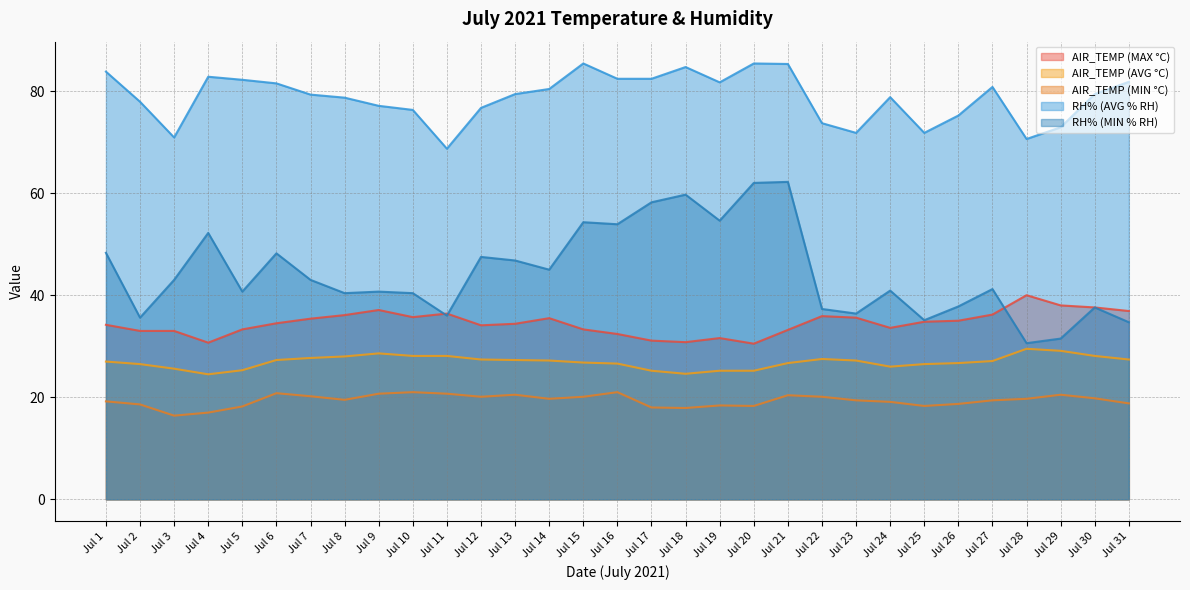

Reading left to right, list all the values displayed in this chart.

AIR_TEMP (MAX °C): Jul 1=34.2	Jul 2=33.0	Jul 3=33.0	Jul 4=30.7	Jul 5=33.3	Jul 6=34.5	Jul 7=35.4	Jul 8=36.1	Jul 9=37.1	Jul 10=35.7	Jul 11=36.4	Jul 12=34.1	Jul 13=34.4	Jul 14=35.5	Jul 15=33.3	Jul 16=32.4	Jul 17=31.1	Jul 18=30.8	Jul 19=31.6	Jul 20=30.5	Jul 21=33.2	Jul 22=35.9	Jul 23=35.6	Jul 24=33.6	Jul 25=34.8	Jul 26=35.0	Jul 27=36.2	Jul 28=40.0	Jul 29=38.0	Jul 30=37.6	Jul 31=36.9
AIR_TEMP (AVG °C): Jul 1=27.0	Jul 2=26.5	Jul 3=25.6	Jul 4=24.5	Jul 5=25.3	Jul 6=27.3	Jul 7=27.7	Jul 8=28.0	Jul 9=28.6	Jul 10=28.1	Jul 11=28.1	Jul 12=27.4	Jul 13=27.3	Jul 14=27.2	Jul 15=26.8	Jul 16=26.6	Jul 17=25.2	Jul 18=24.6	Jul 19=25.2	Jul 20=25.2	Jul 21=26.7	Jul 22=27.5	Jul 23=27.2	Jul 24=26.0	Jul 25=26.5	Jul 26=26.7	Jul 27=27.1	Jul 28=29.5	Jul 29=29.1	Jul 30=28.1	Jul 31=27.4
AIR_TEMP (MIN °C): Jul 1=19.2	Jul 2=18.6	Jul 3=16.4	Jul 4=17.0	Jul 5=18.2	Jul 6=20.8	Jul 7=20.2	Jul 8=19.5	Jul 9=20.7	Jul 10=21.0	Jul 11=20.7	Jul 12=20.1	Jul 13=20.5	Jul 14=19.7	Jul 15=20.1	Jul 16=21.0	Jul 17=18.0	Jul 18=17.9	Jul 19=18.4	Jul 20=18.3	Jul 21=20.4	Jul 22=20.1	Jul 23=19.4	Jul 24=19.1	Jul 25=18.3	Jul 26=18.7	Jul 27=19.4	Jul 28=19.7	Jul 29=20.5	Jul 30=19.8	Jul 31=18.8
RH% (AVG % RH): Jul 1=83.8	Jul 2=77.9	Jul 3=70.9	Jul 4=82.8	Jul 5=82.2	Jul 6=81.5	Jul 7=79.3	Jul 8=78.7	Jul 9=77.1	Jul 10=76.3	Jul 11=68.7	Jul 12=76.7	Jul 13=79.4	Jul 14=80.4	Jul 15=85.4	Jul 16=82.4	Jul 17=82.4	Jul 18=84.7	Jul 19=81.7	Jul 20=85.4	Jul 21=85.3	Jul 22=73.7	Jul 23=71.8	Jul 24=78.8	Jul 25=71.8	Jul 26=75.2	Jul 27=80.8	Jul 28=70.6	Jul 29=72.9	Jul 30=79.4	Jul 31=81.8
RH% (MIN % RH): Jul 1=48.3	Jul 2=35.6	Jul 3=43.0	Jul 4=52.2	Jul 5=40.7	Jul 6=48.2	Jul 7=43.0	Jul 8=40.4	Jul 9=40.7	Jul 10=40.4	Jul 11=36.0	Jul 12=47.5	Jul 13=46.8	Jul 14=45.0	Jul 15=54.3	Jul 16=53.9	Jul 17=58.2	Jul 18=59.7	Jul 19=54.6	Jul 20=62.0	Jul 21=62.2	Jul 22=37.3	Jul 23=36.4	Jul 24=40.9	Jul 25=35.1	Jul 26=37.8	Jul 27=41.2	Jul 28=30.6	Jul 29=31.5	Jul 30=37.6	Jul 31=34.7